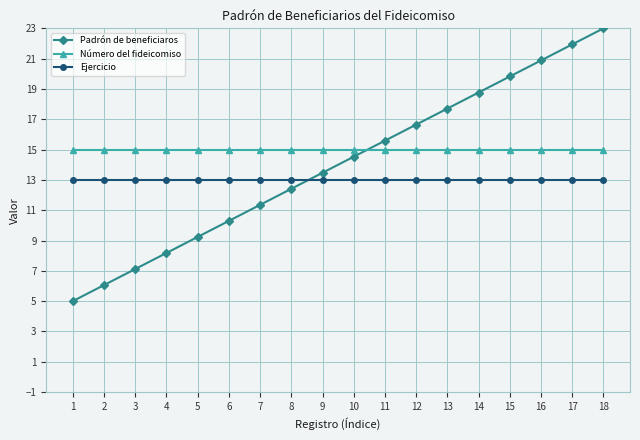

At which label does Padrón de beneficiaros reach its peak?

18